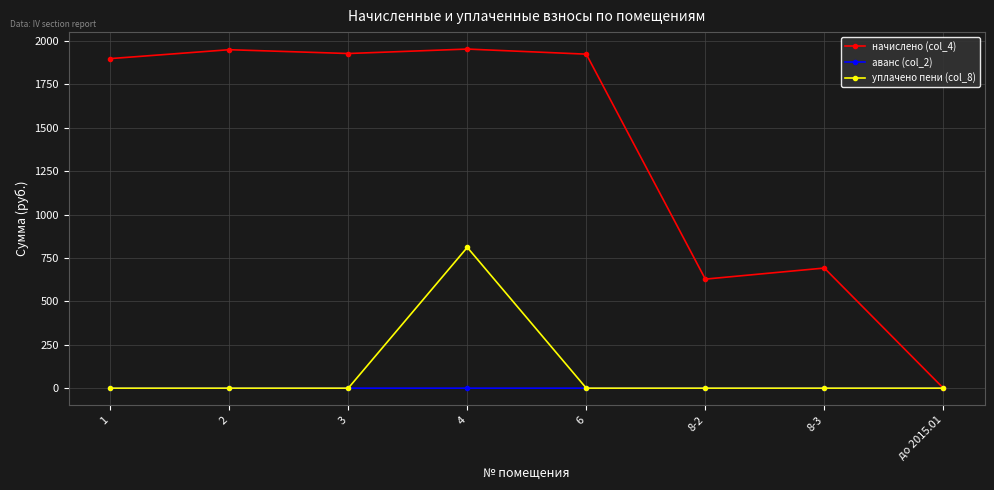

What is the difference between the maximum and second lowest values in the начислено (col_4) series?

1325.6